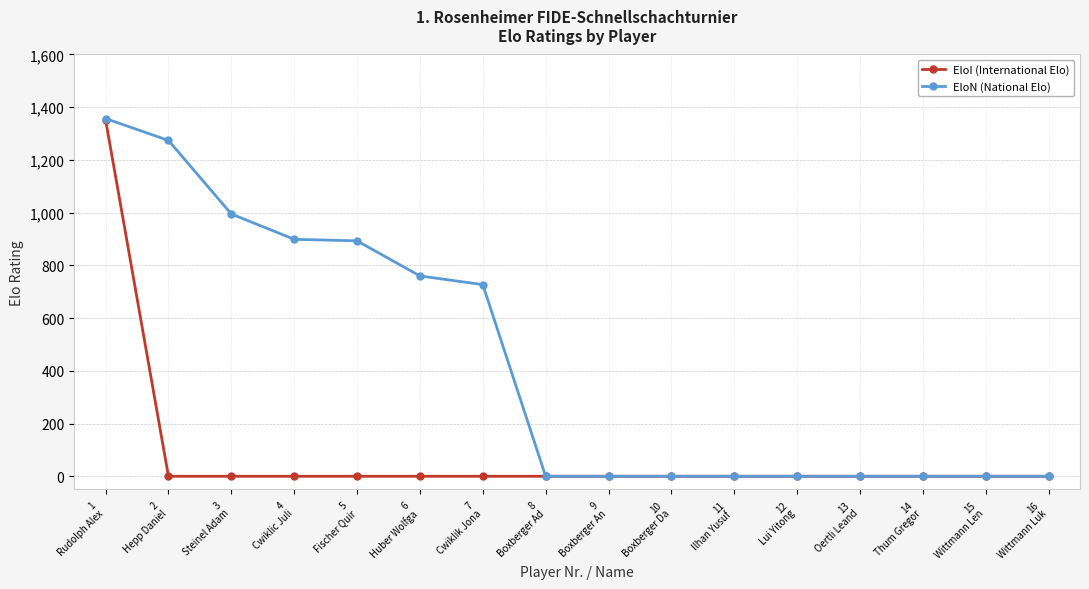

At which category is the sum across all series the highest?

1
Rudolph Alex